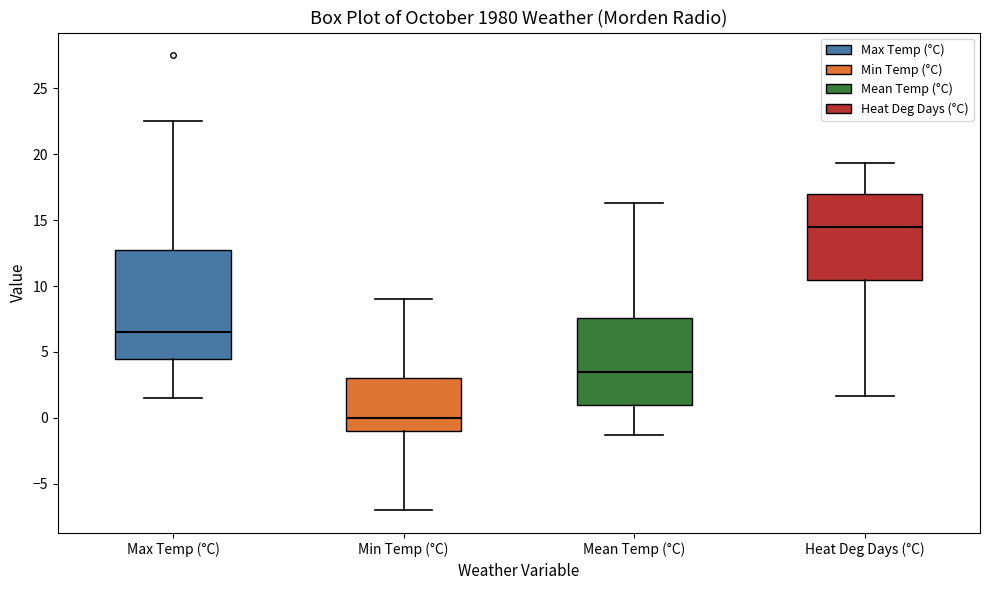

Reading left to right, transcribe this box plot: for each box, give where its median line is, the range the box spans, and where its two whiskers end, as read against the y-axis. The values are not printed on the chart, so give them approximately, as read against the axis.

Max Temp (°C): median 6.5, box 4.5 to 13.0, whiskers 1.5 to 22.5
Min Temp (°C): median 0.0, box -1.0 to 3.0, whiskers -7.0 to 9.0
Mean Temp (°C): median 3.5, box 1.0 to 7.5, whiskers -1.5 to 16.5
Heat Deg Days (°C): median 14.5, box 10.5 to 17.0, whiskers 1.5 to 19.5